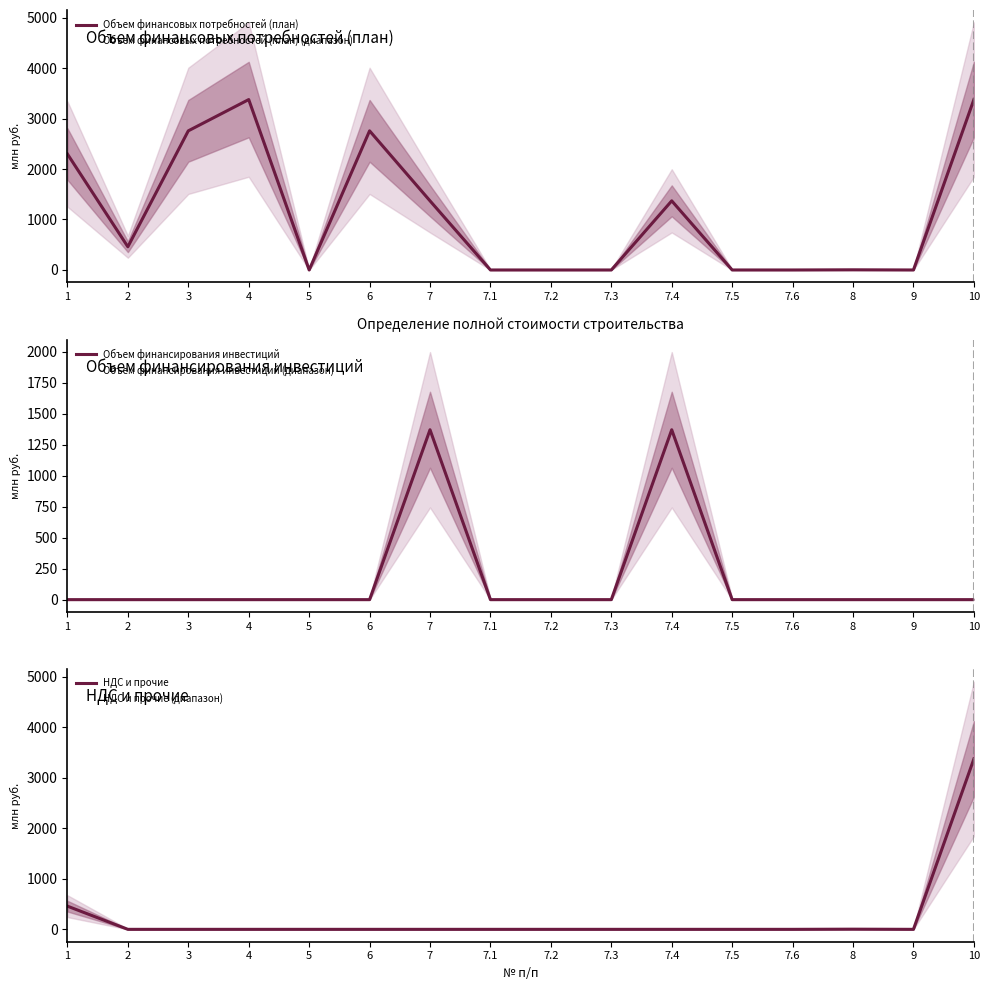

What is the value of the Объем финансовых потребностей (план) point at the 16th from the left?

3376.2